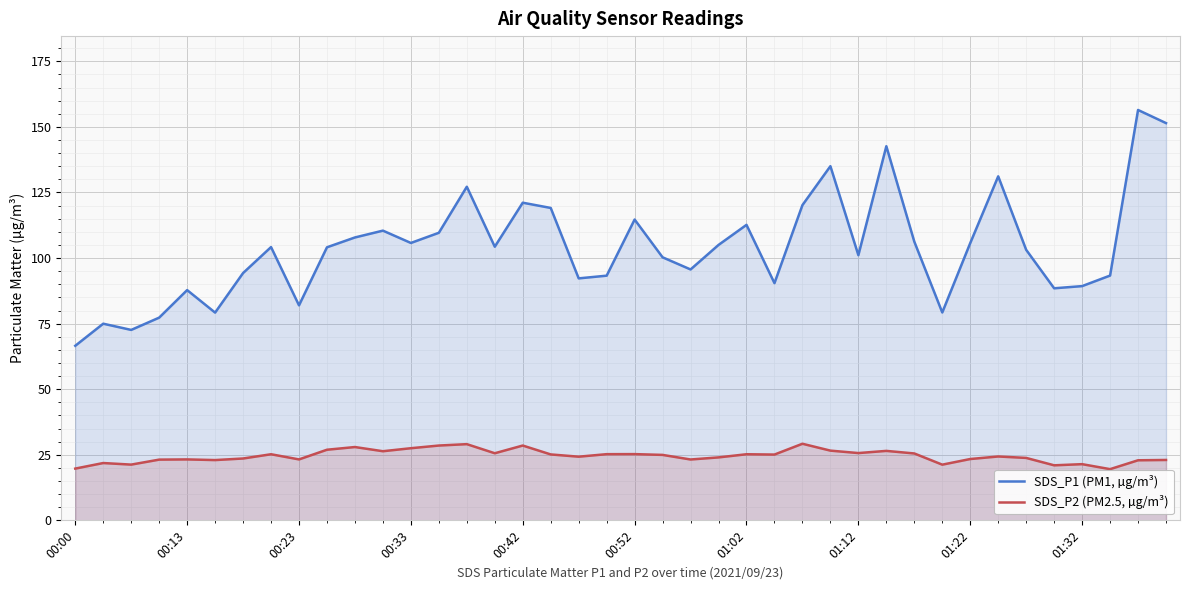

True or false: SDS_P1 (PM1, µg/m³) and SDS_P2 (PM2.5, µg/m³) cross at least once.

False